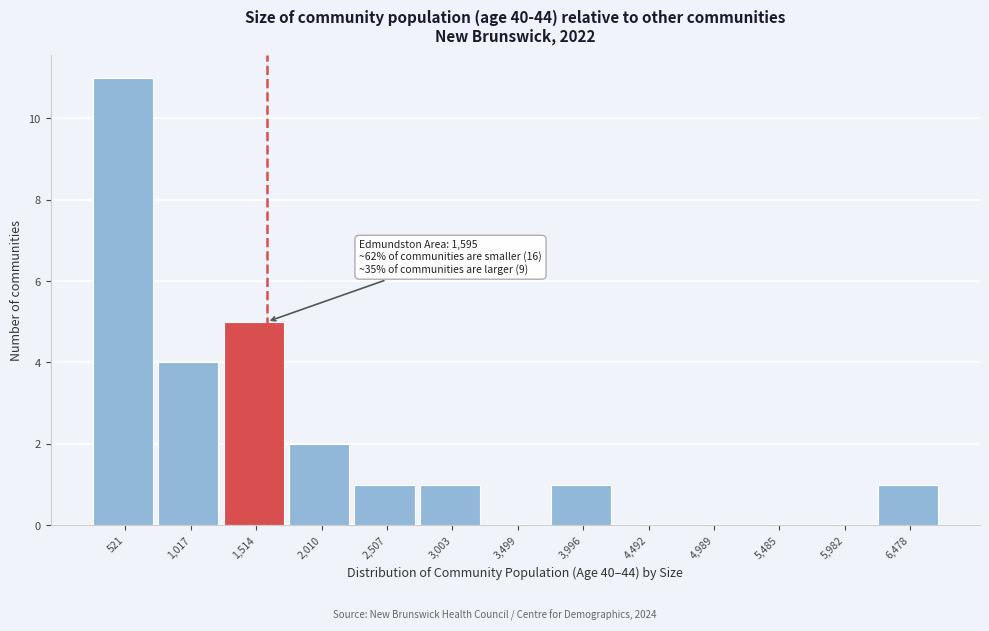

Which range on the x-axis has the tallest bar?

250 to 750